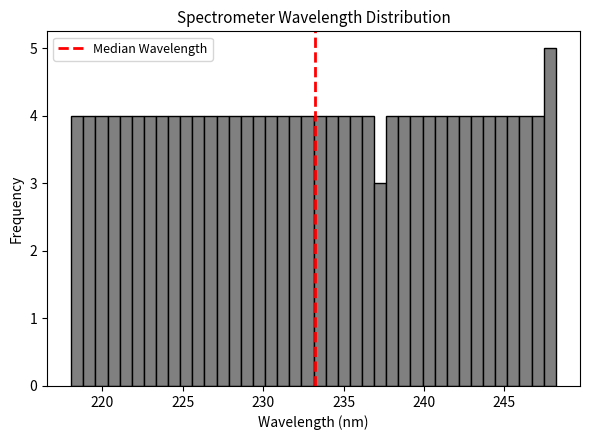

Read against the x-axis, roughly where is the centre of the tallest bar?

248.0